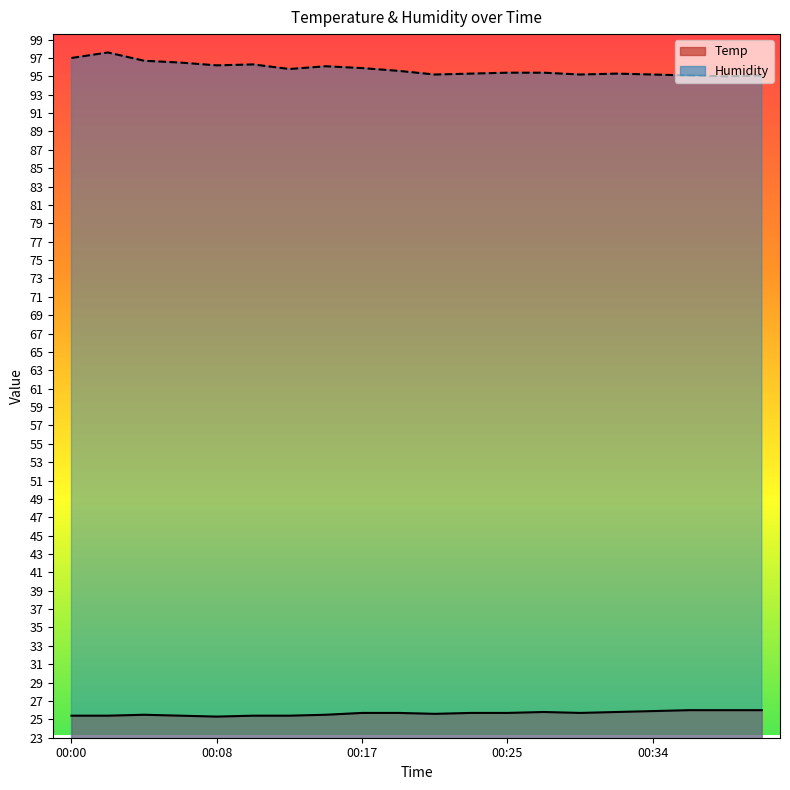

What is the average value of the Humidity series?

95.8